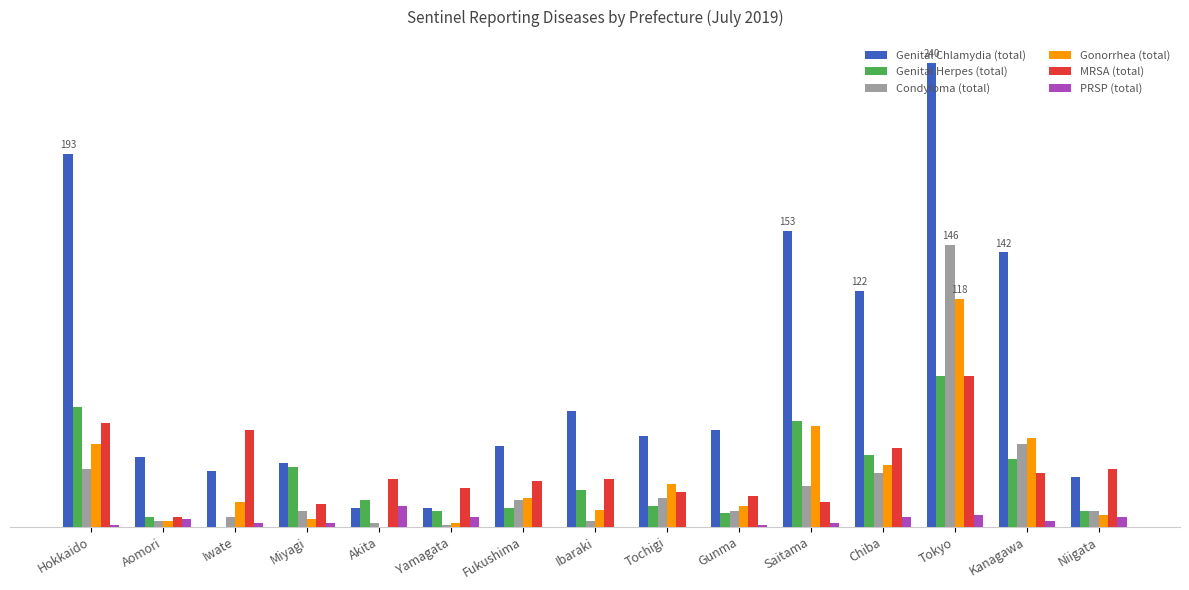

What are all the series names shown in the legend?

Genital Chlamydia (total), Genital Herpes (total), Condyloma (total), Gonorrhea (total), MRSA (total), PRSP (total)